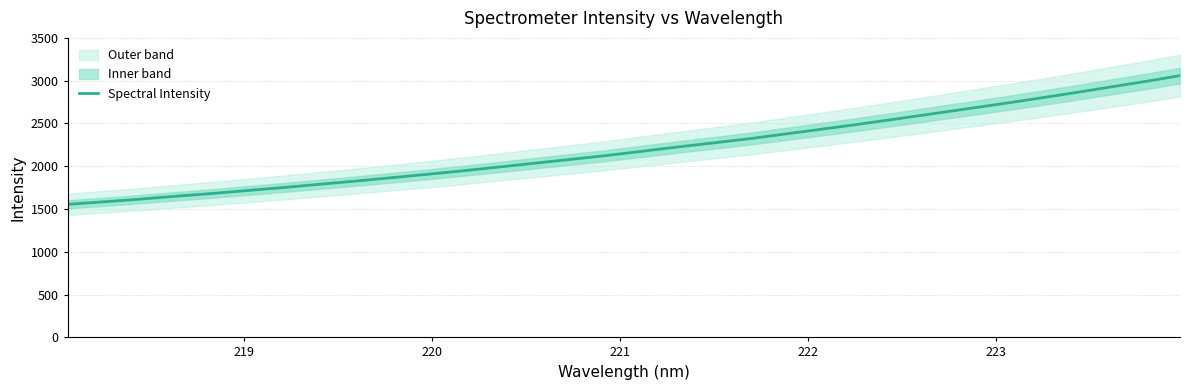

What is the highest value of the Spectral Intensity series?

3058.8